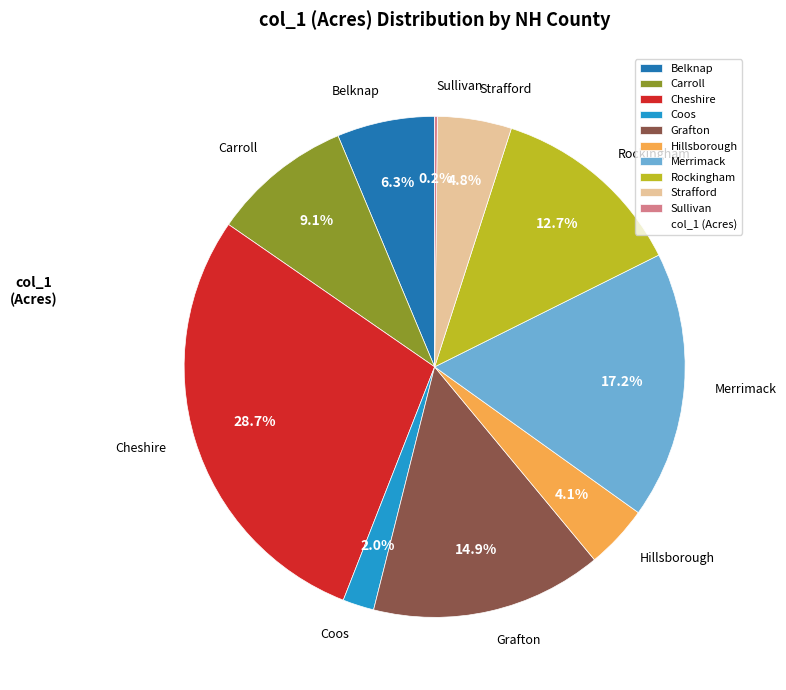

To the nearest percent, what is the difference between the Grafton and Rockingham slice percentages?

2%